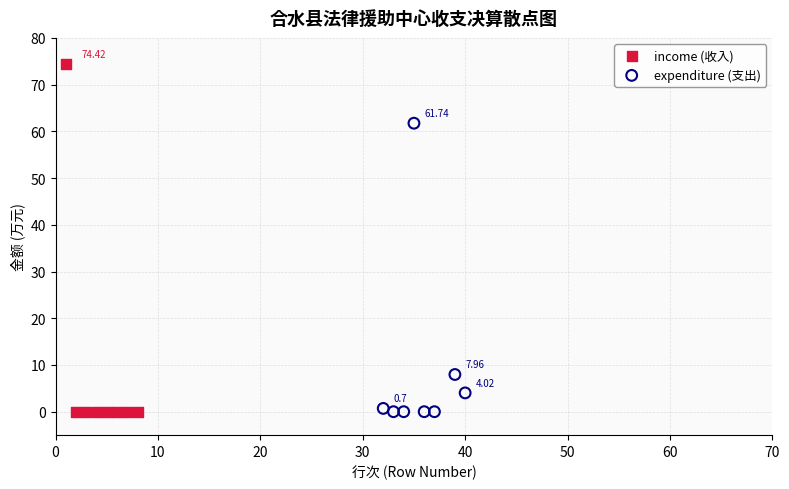

Which series has the largest Y range (max minus min)?

income (收入)